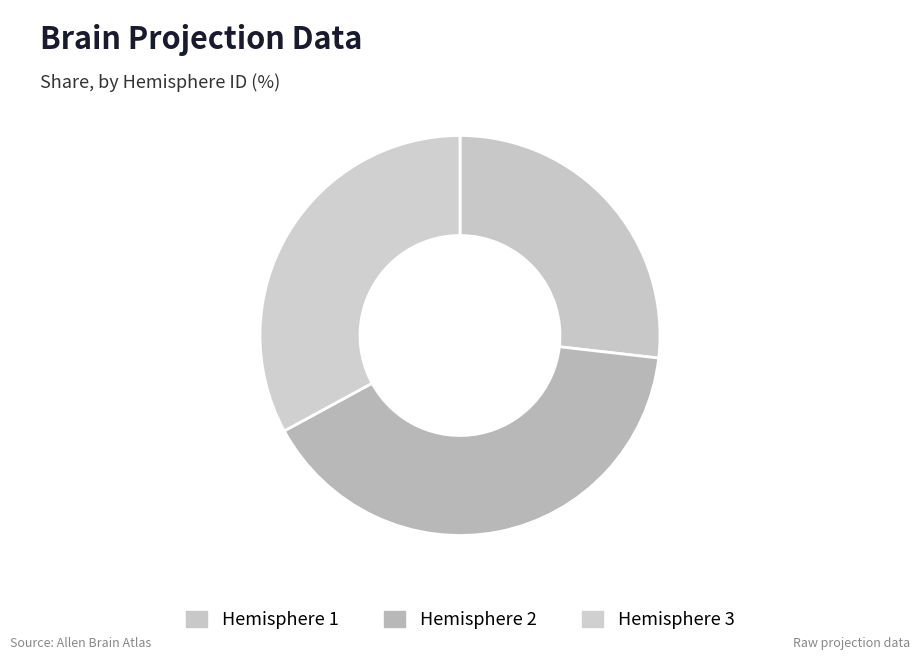

Rank the categories by value from highest to lowest.

Hemisphere 2, Hemisphere 3, Hemisphere 1